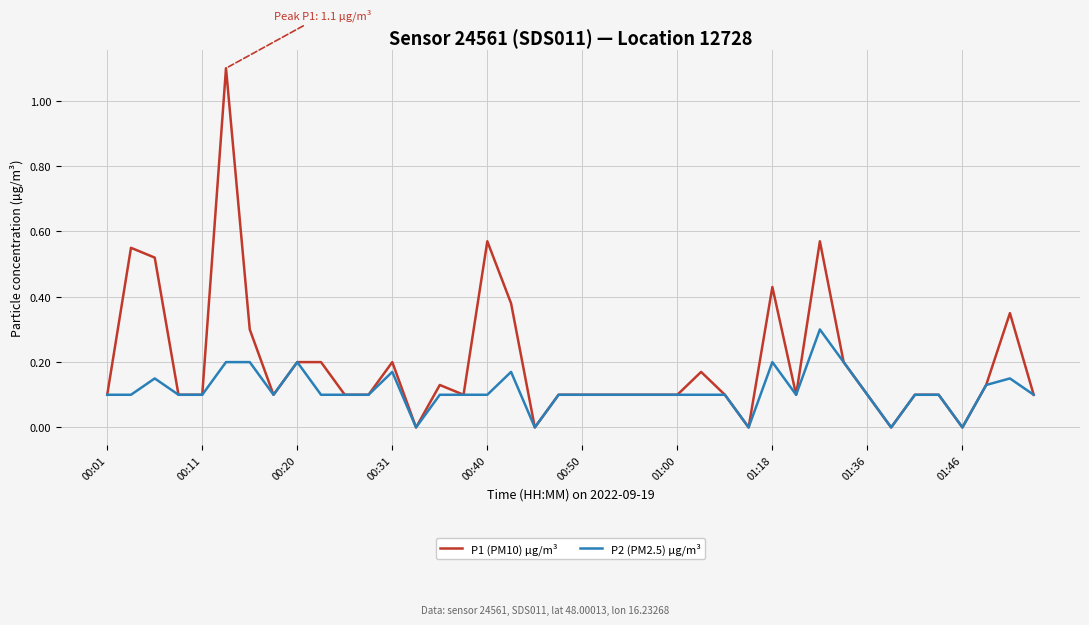

What is the greatest value displayed?

1.1